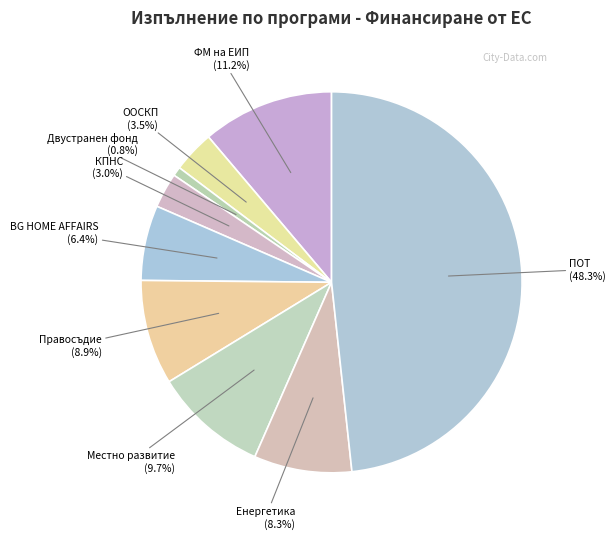

Rank the categories by value from highest to lowest.

ПОТ, ФМ на ЕИП, Местно развитие, Правосъдие, Енергетика, BG HOME AFFAIRS, ООСКП, КПНС, Двустранен фонд